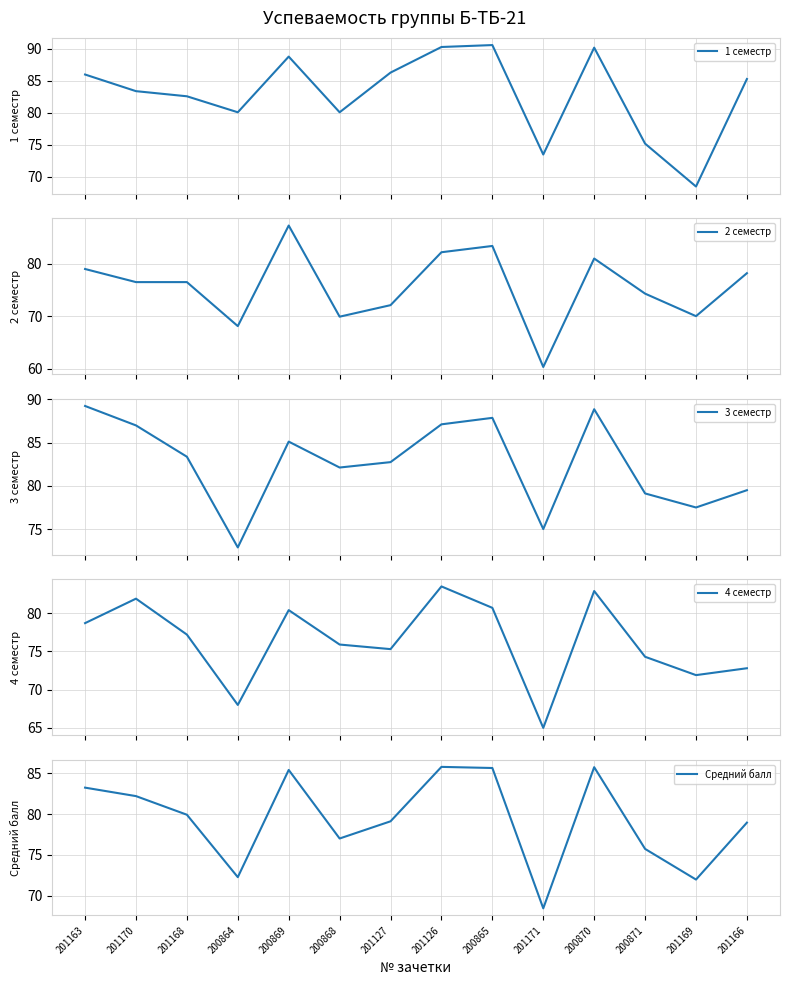

Which series changed the most between 200865 and 201171?

2 семестр